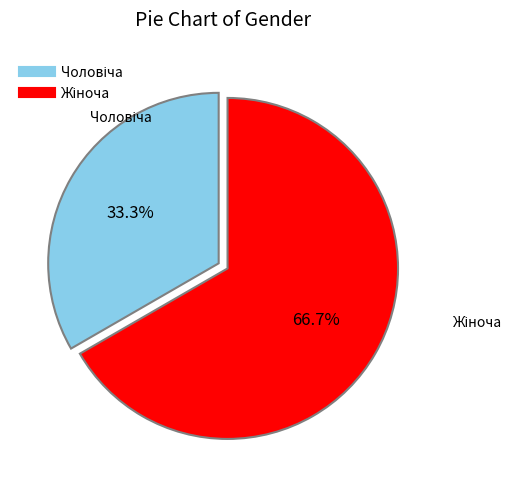

Is there a majority slice in this chart?

Yes